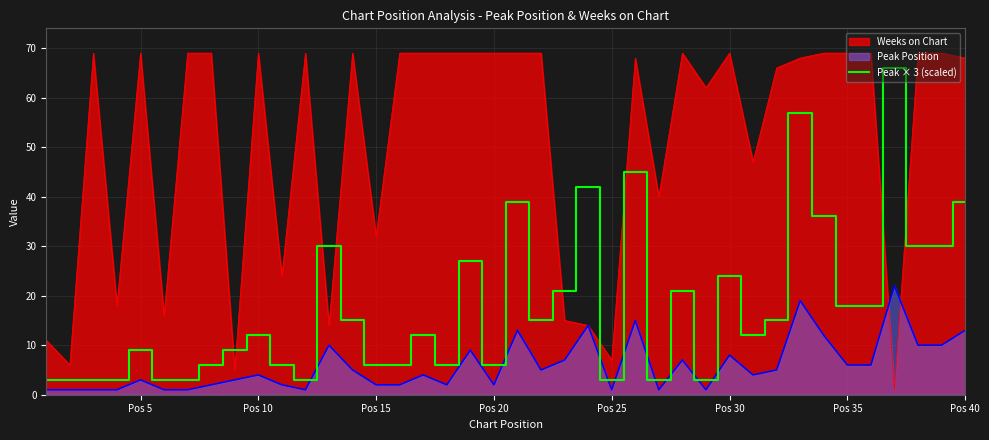

Which series has the largest range (max minus min)?

Weeks on Chart